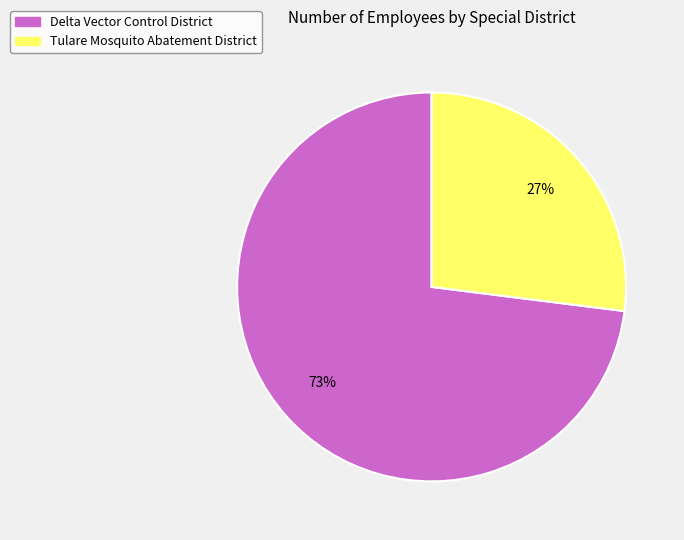

To the nearest percent, what portion does Tulare Mosquito Abatement District represent?

27%